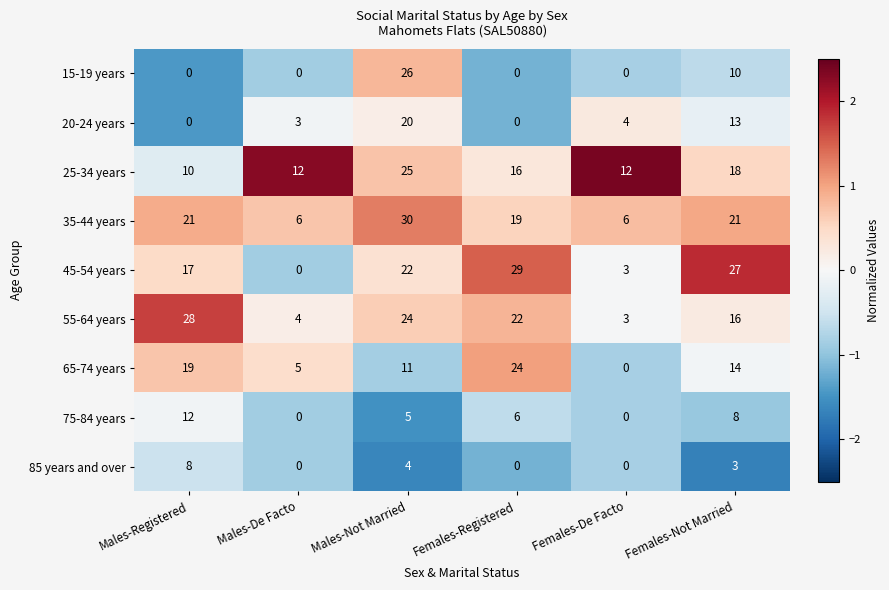

Which series has the largest total across all categories?

35-44 years